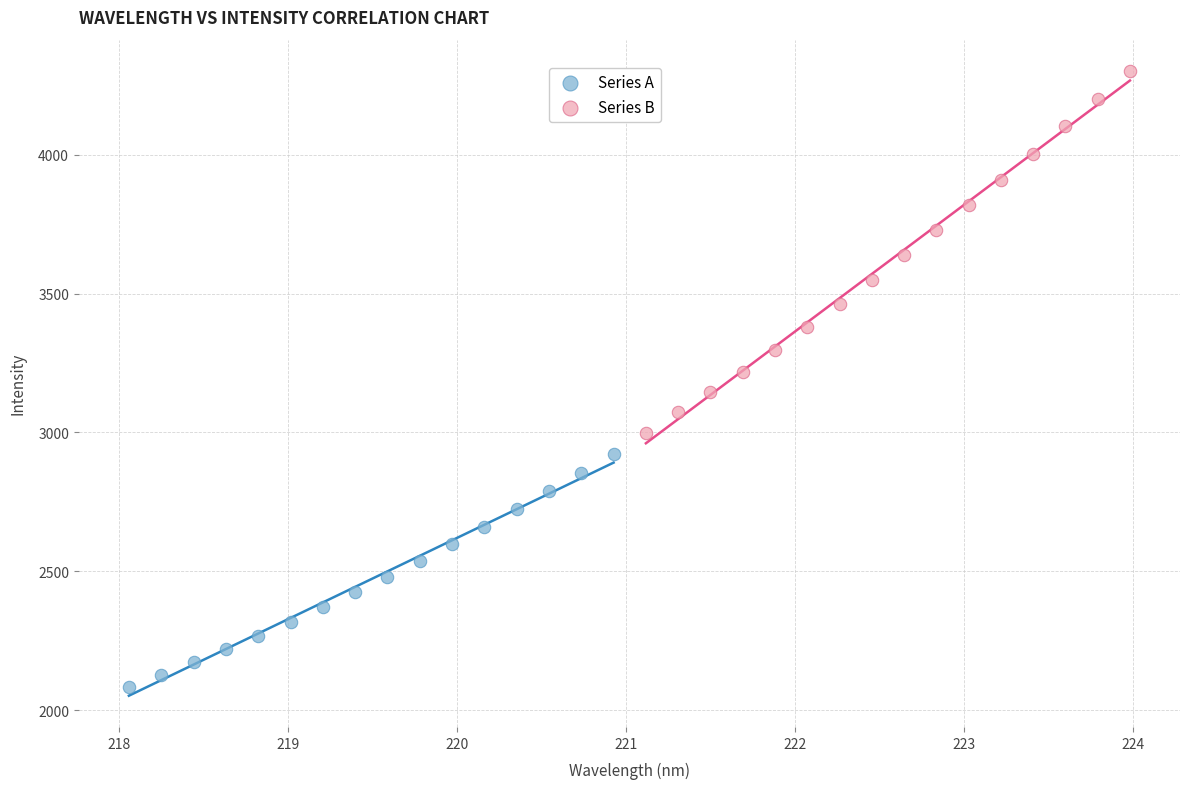

Which series contains the lowest Y value?

Series A